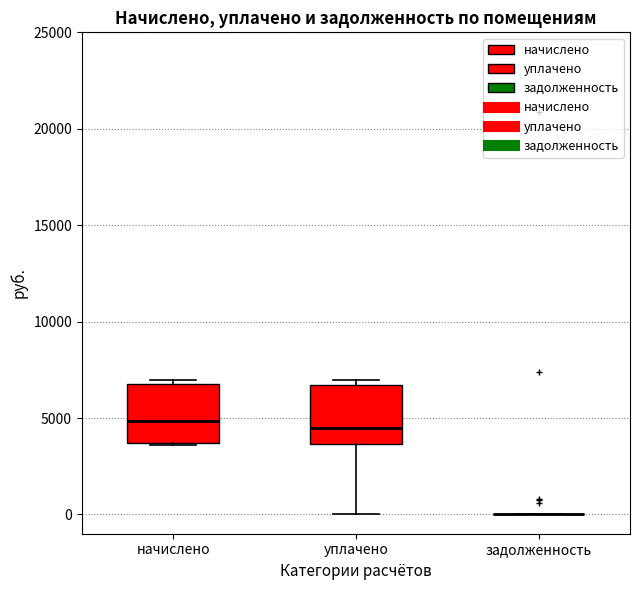

Reading left to right, read every box against the y-axis: the position of its median line, the range the box covers, and the ends of its whiskers. The values are not printed on the chart, so give them approximately, as read against the axis.

начислено: median 5000, box 3500 to 6500, whiskers 3500 to 7000
уплачено: median 4500, box 3500 to 6500, whiskers 0 to 7000
задолженность: box collapsed to a line at 0, whiskers 0 to 0